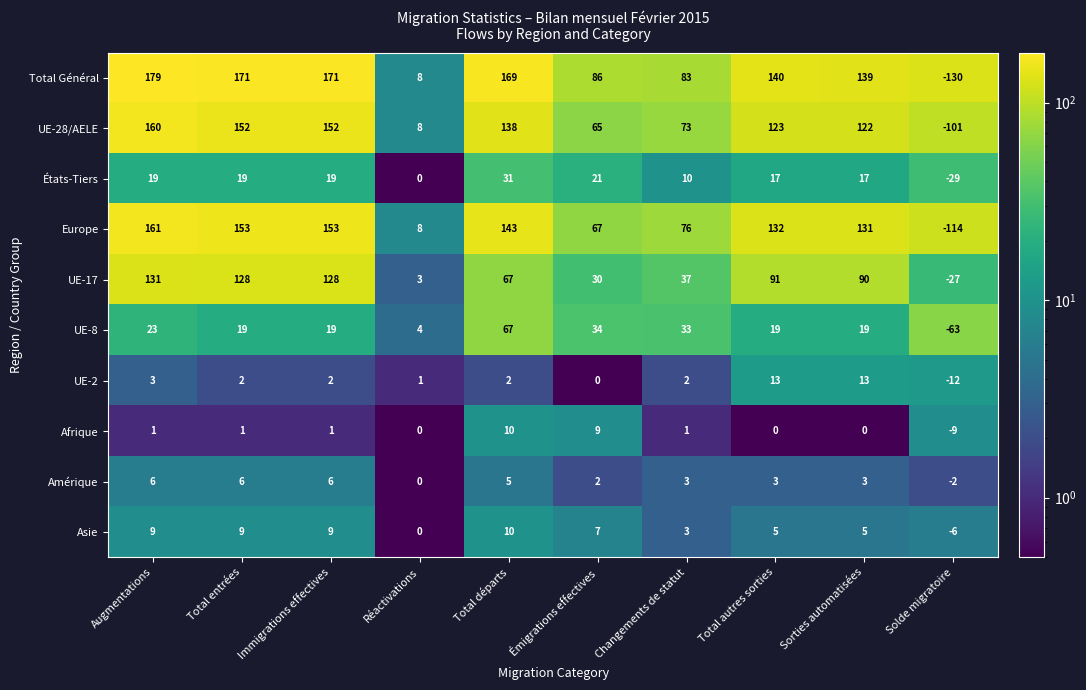

Which series changed the most between Augmentations and Sorties automatisées?

UE-17